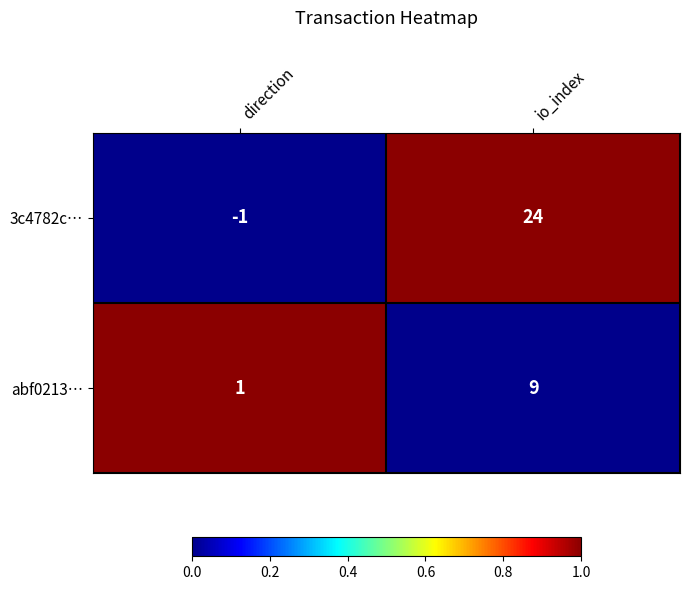

At which category does the chart reach its minimum across all series?

direction